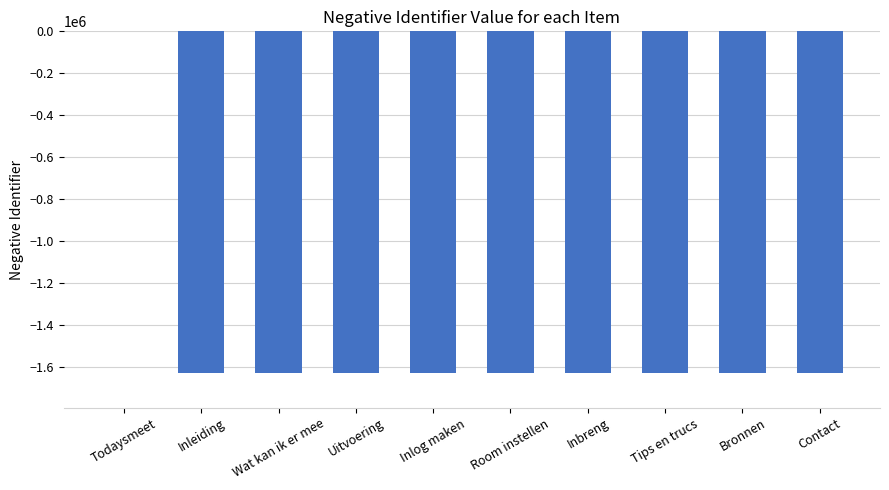

Which category has the highest value across all series?

Todaysmeet